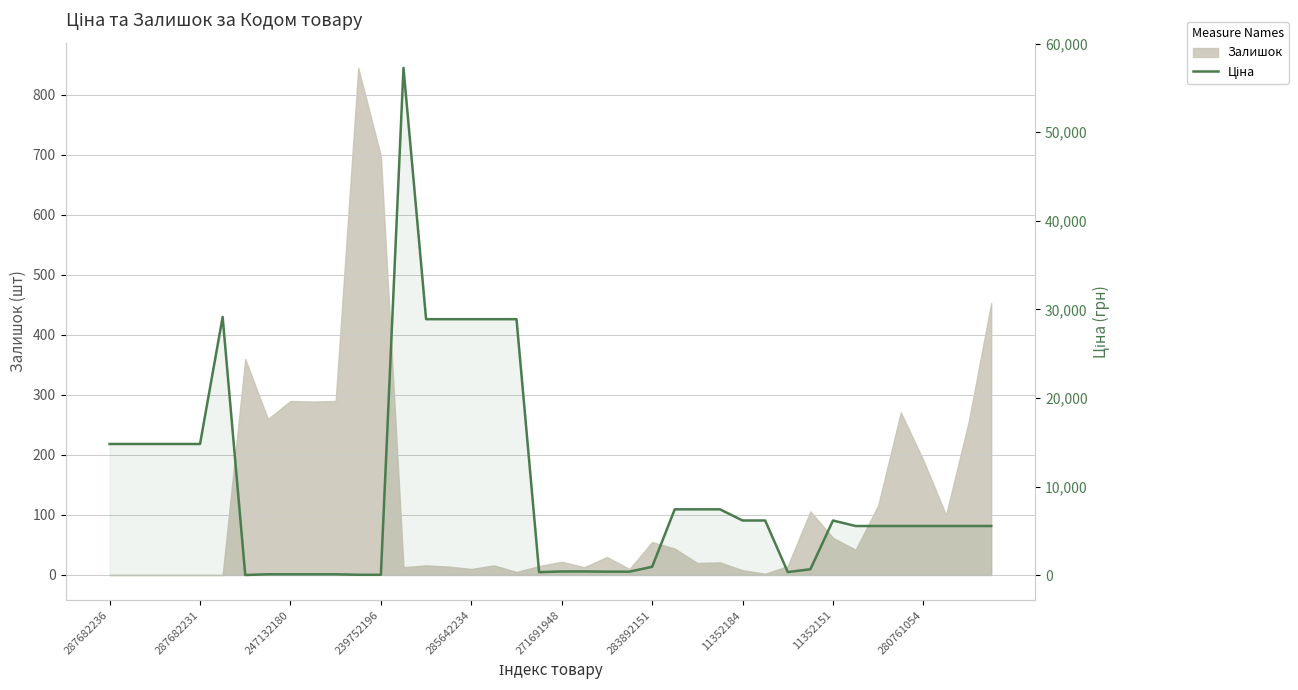

The chart shows a value of 1849.2 at 37. True or false?

False